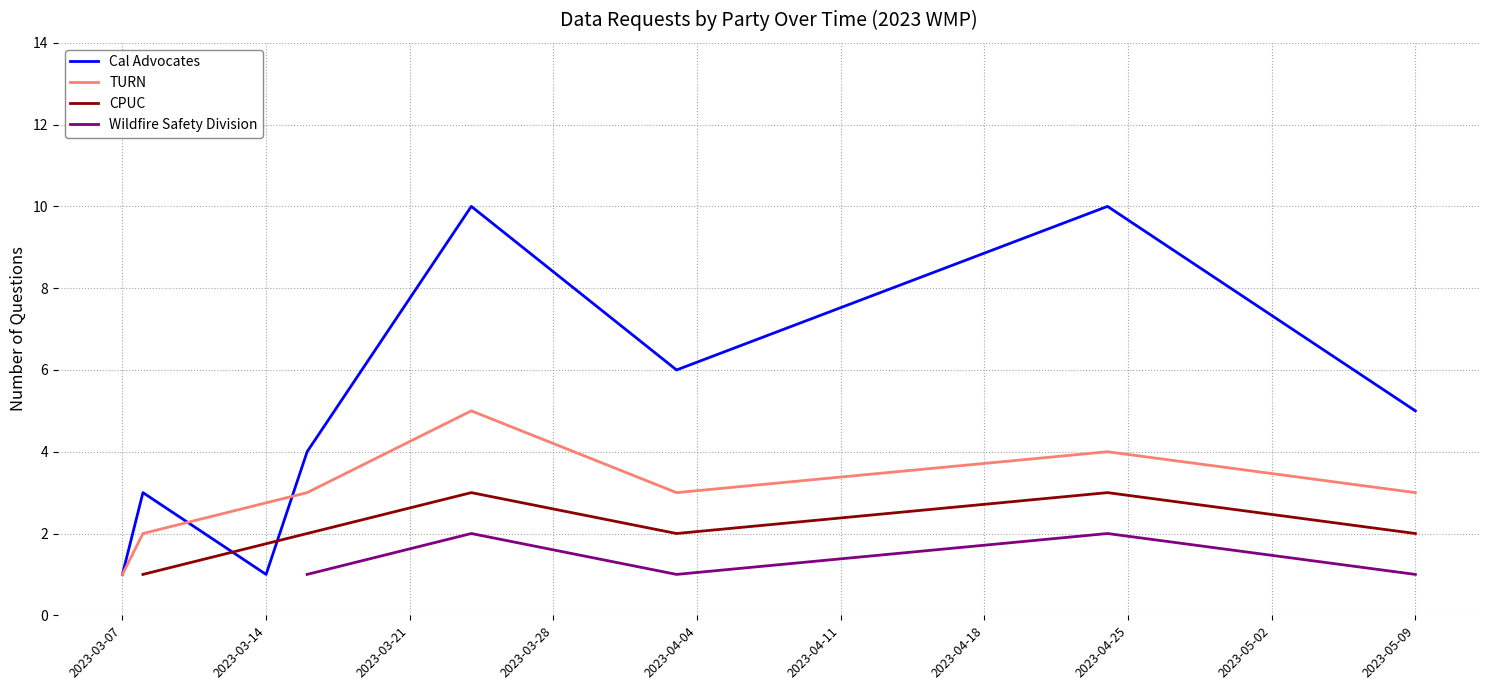

What is the smallest value displayed?

1